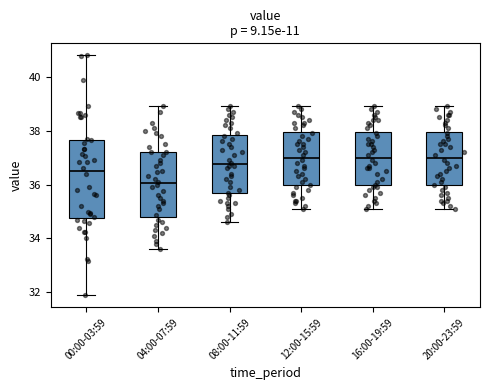

Reading left to right, transcribe this box plot: for each box, give where its median line is, the range the box spans, and where its two whiskers end, as read against the y-axis. The values are not printed on the chart, so give them approximately, as read against the axis.

00:00-03:59: median 36.6, box 34.8 to 37.6, whiskers 31.8 to 40.8
04:00-07:59: median 36.0, box 34.8 to 37.2, whiskers 33.6 to 39.0
08:00-11:59: median 36.8, box 35.6 to 37.8, whiskers 34.6 to 39.0
12:00-15:59: median 37.0, box 36.0 to 38.0, whiskers 35.2 to 39.0
16:00-19:59: median 37.0, box 36.0 to 38.0, whiskers 35.2 to 39.0
20:00-23:59: median 37.0, box 36.0 to 38.0, whiskers 35.2 to 39.0